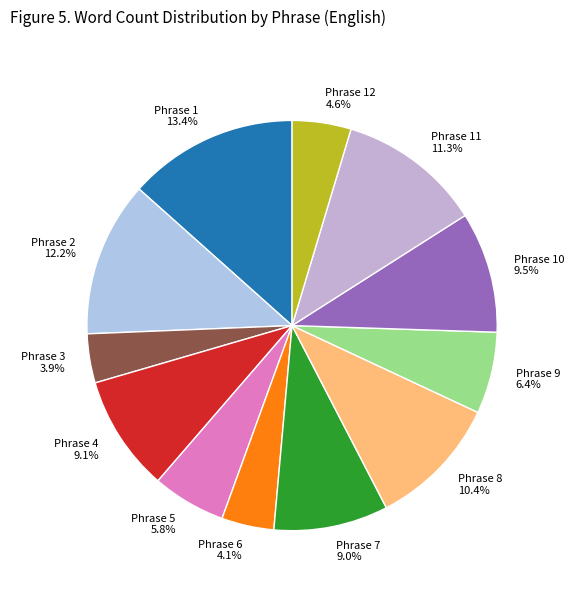

What portion of the pie excludes Phrase 9 6.4%?

93.6%